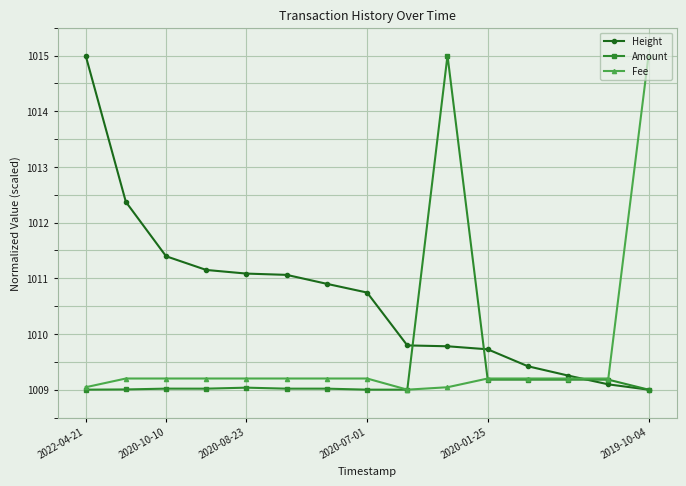

True or false: Height has more than 2 points higher than both neighbors.

False